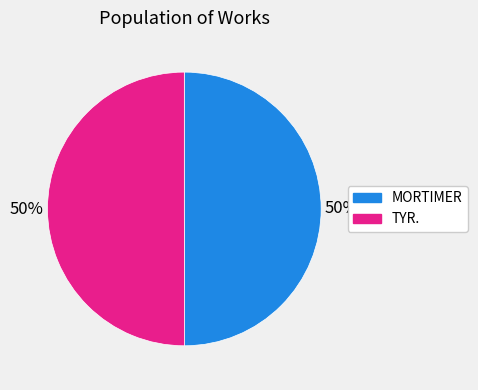

Combined, do TYR. and MORTIMER account for over 50%?

Yes